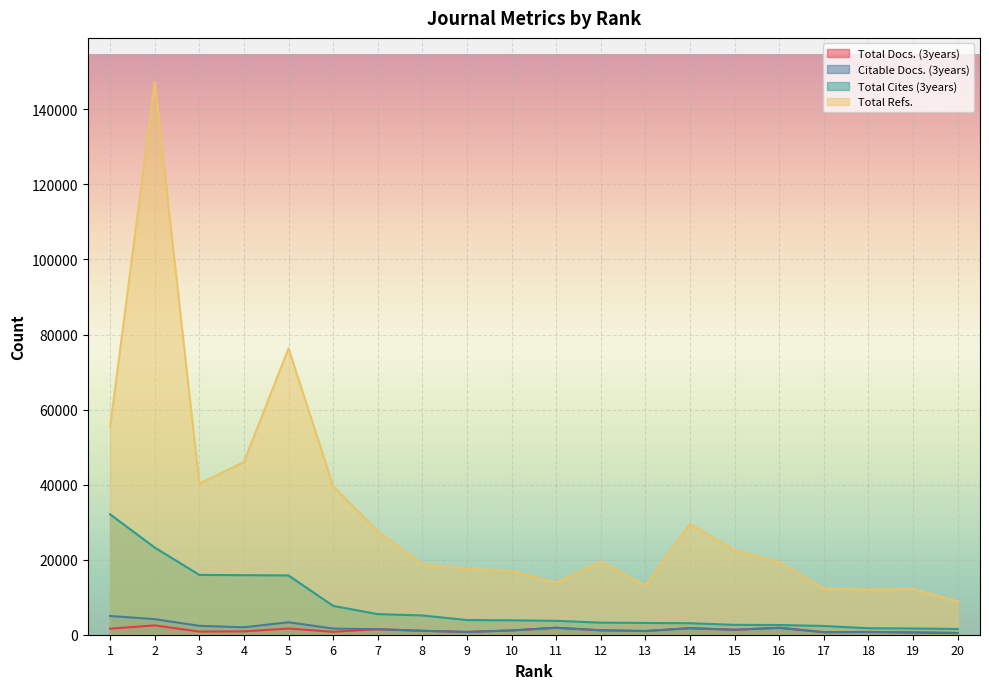

True or false: Total Refs. and Total Cites (3years) intersect in this chart.

False